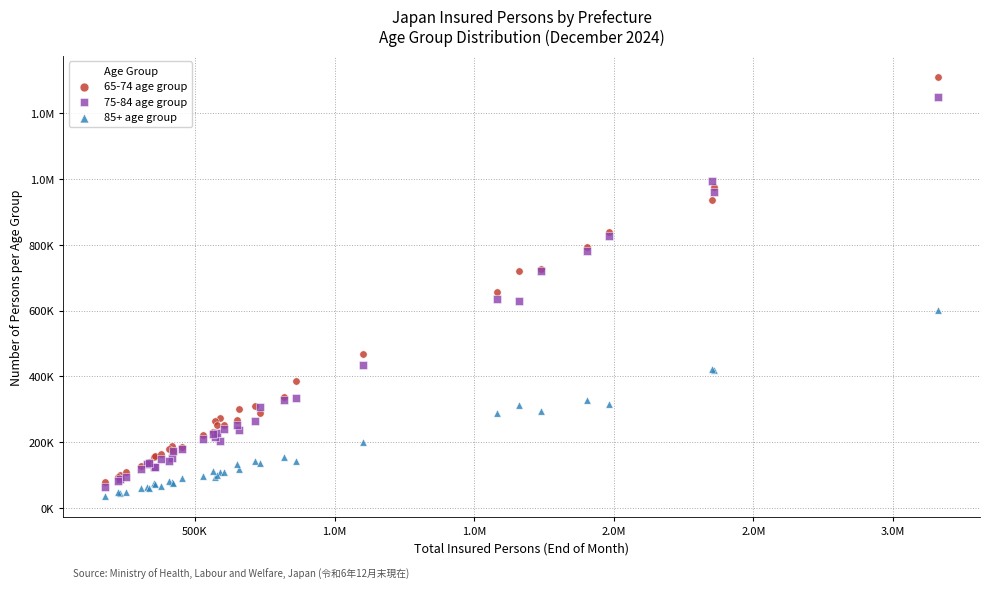

What are all the series names shown in the legend?

65-74 age group, 75-84 age group, 85+ age group